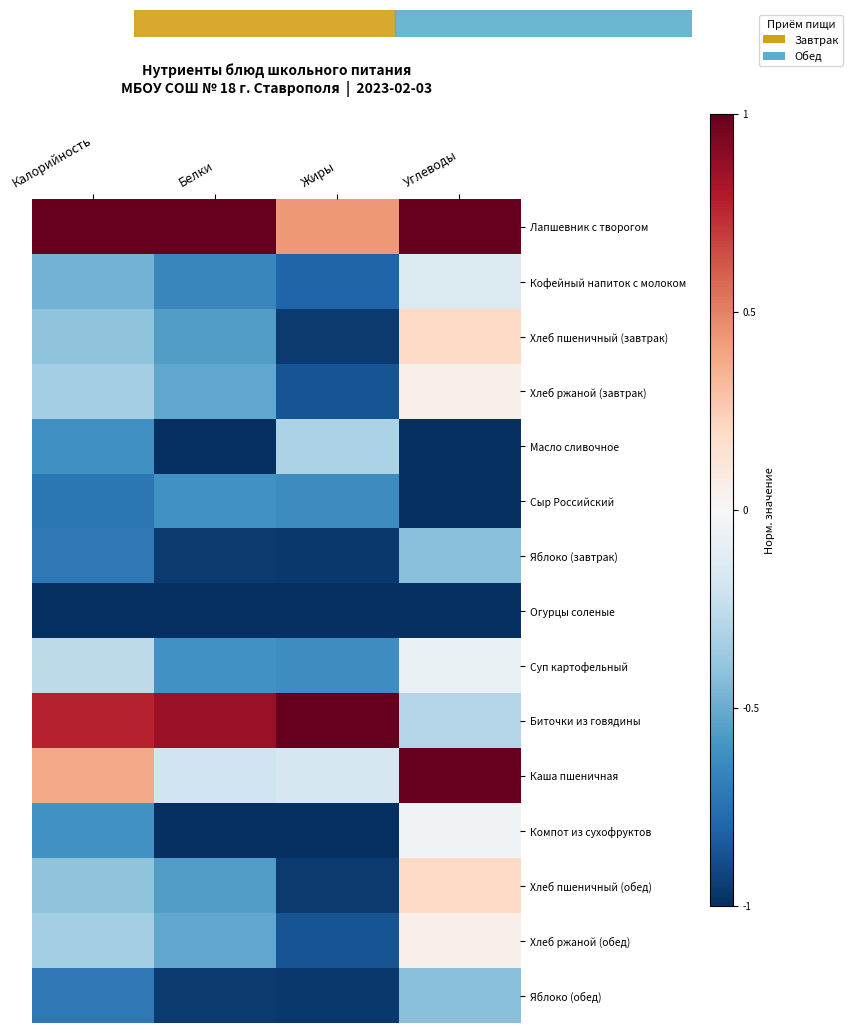

At which category does the chart reach its peak across all series?

Калорийность